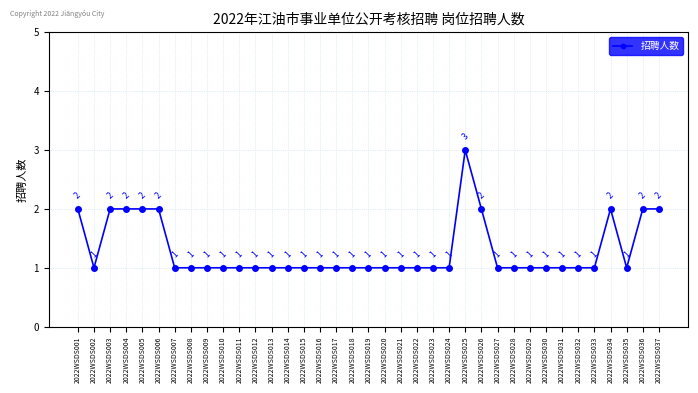

Read the value at 2022WSDS014.

1